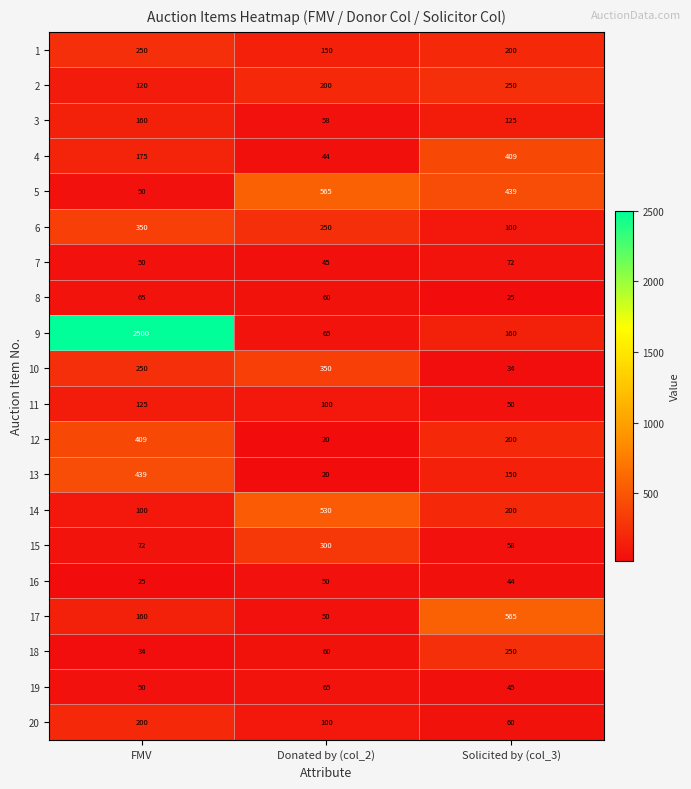

The value of 14 at FMV is 142. True or false?

False